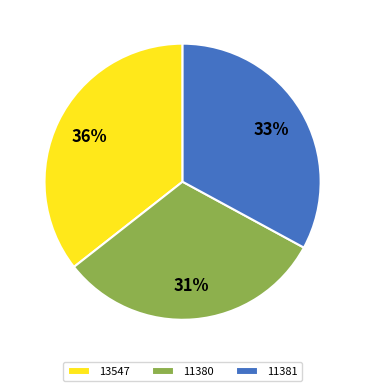

Do 11381 and 11380 together represent more than half of the pie?

Yes